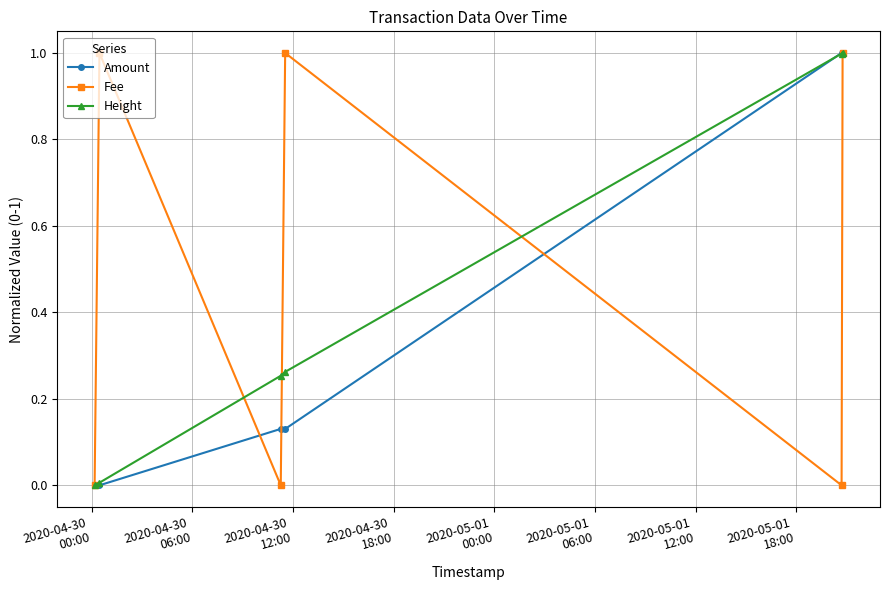

What is the value of the Fee point at the 2nd from the left?

1.0